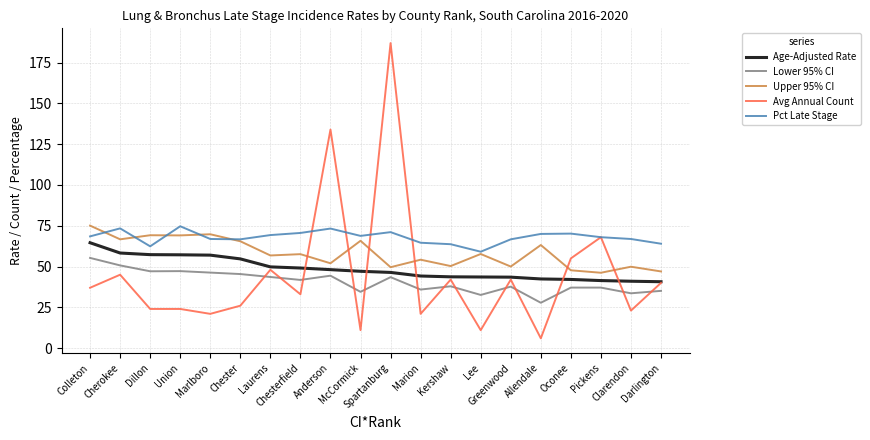

What is the difference between the maximum and second lowest values in the Age-Adjusted Rate series?

23.6